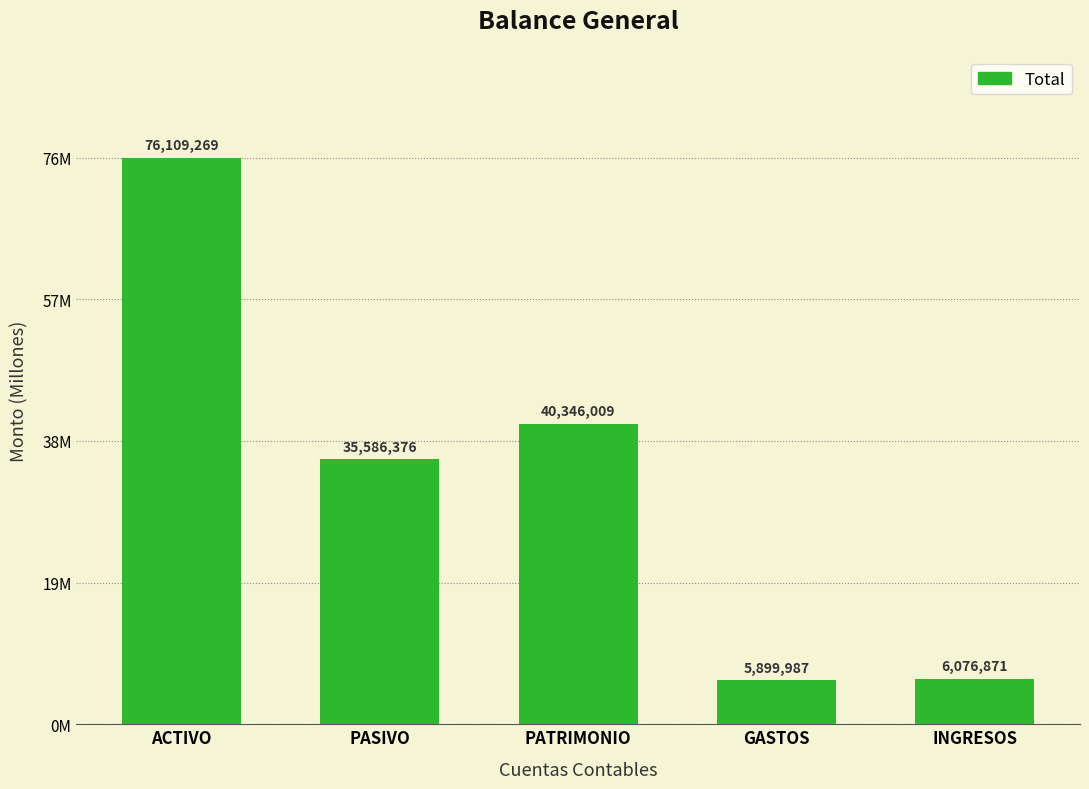

Does the chart contain stacked bars?

No